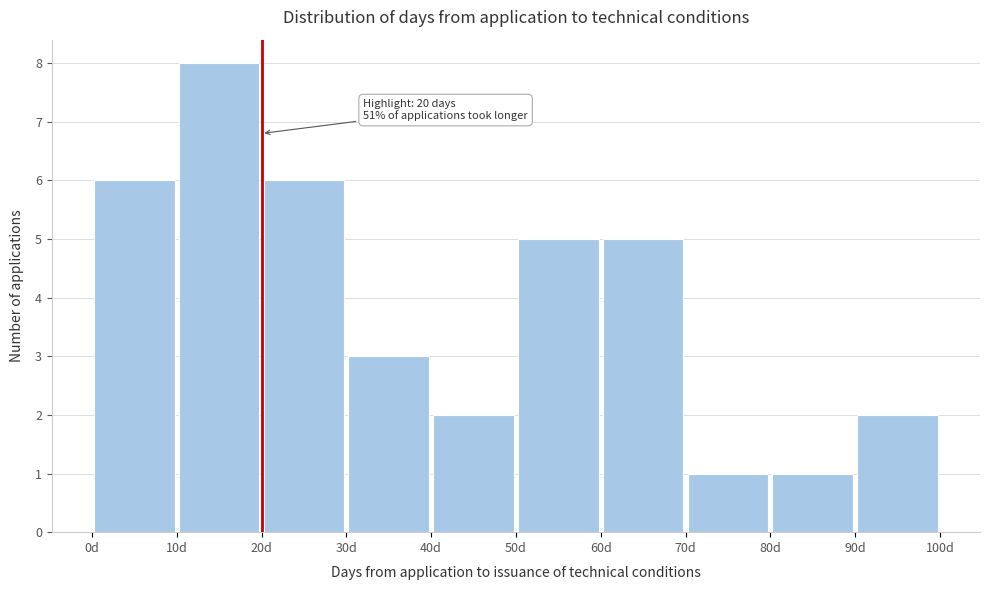

Over which range of the x-axis is the bar tallest?

10 to 20